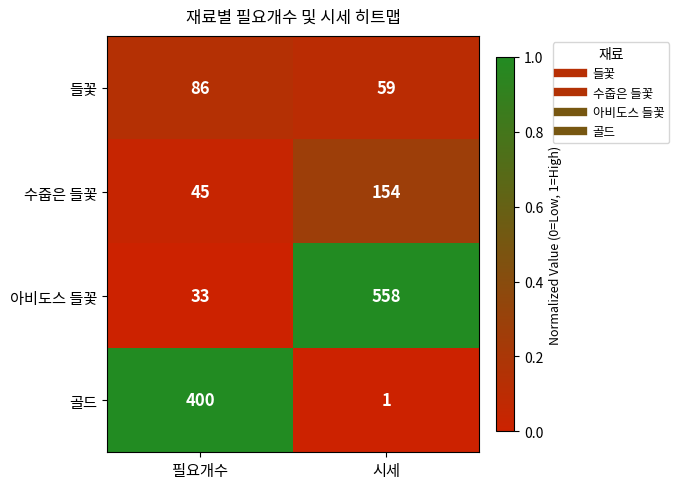

What is the total value across all series at 필요개수?

564